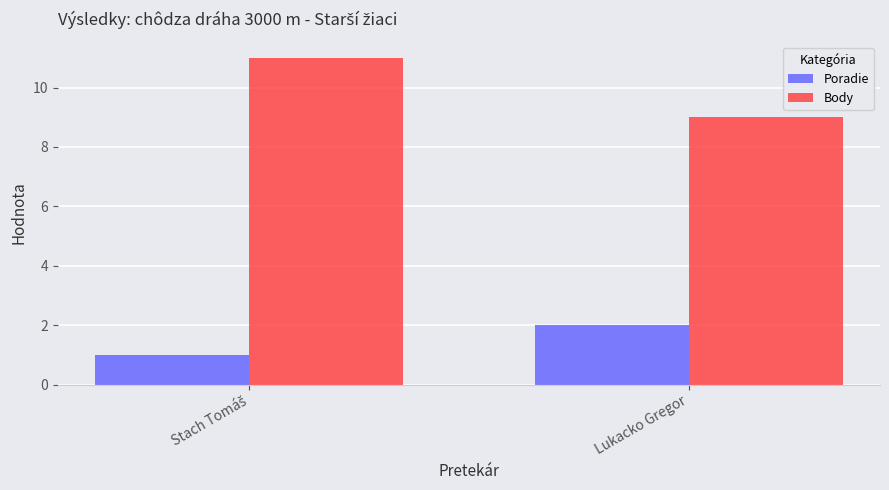

The value of Poradie at Lukacko Gregor is 2. True or false?

True